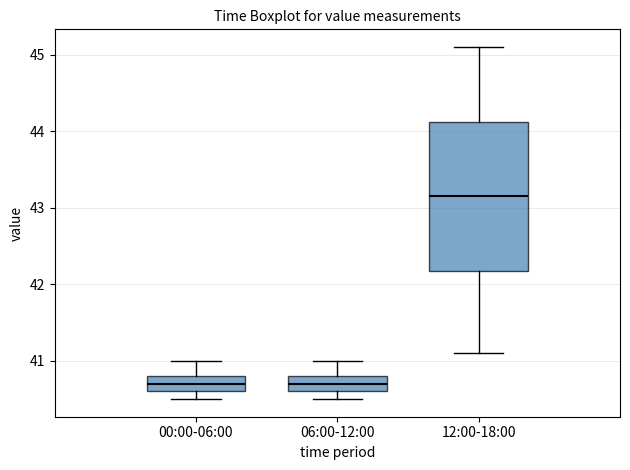

Which box is the tallest, from its lower edge to its upper edge?

12:00-18:00